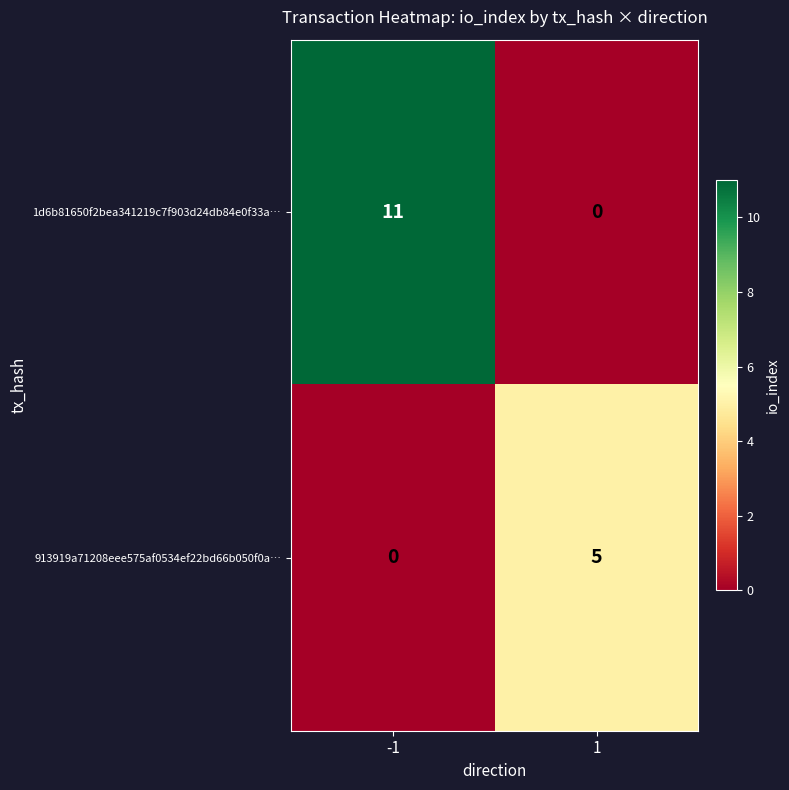

Which series changed the most between -1 and 1?

1d6b81650f2bea341219c7f903d24db84e0f33a…